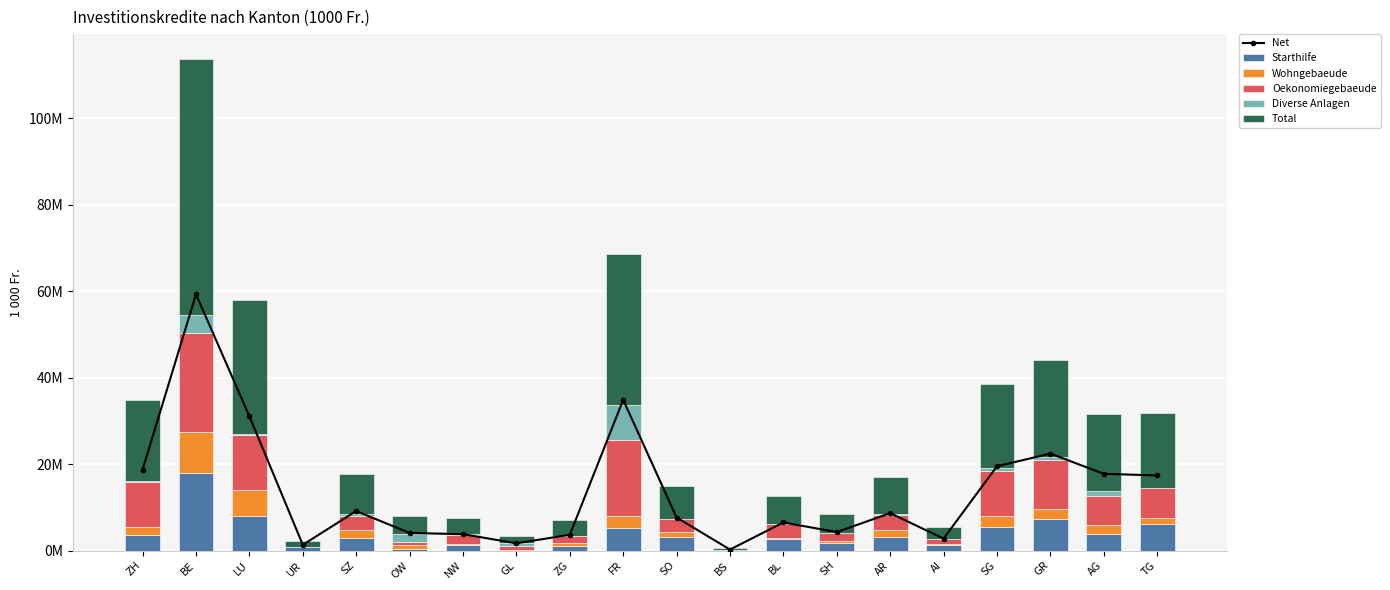

What is the sum of all Total values?

274717702